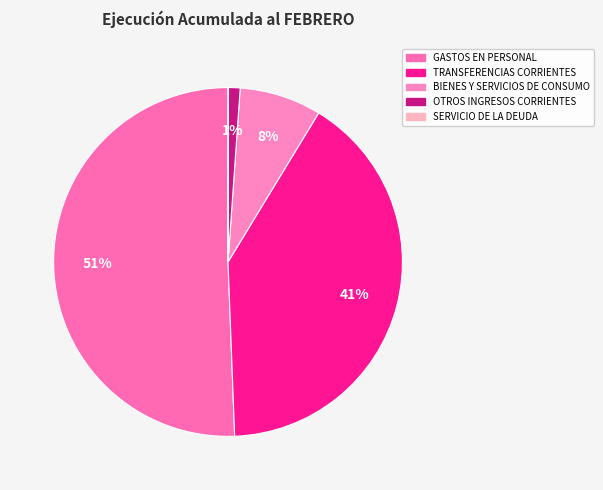

What percentage do OTROS INGRESOS CORRIENTES and SERVICIO DE LA DEUDA together represent?

1.1%